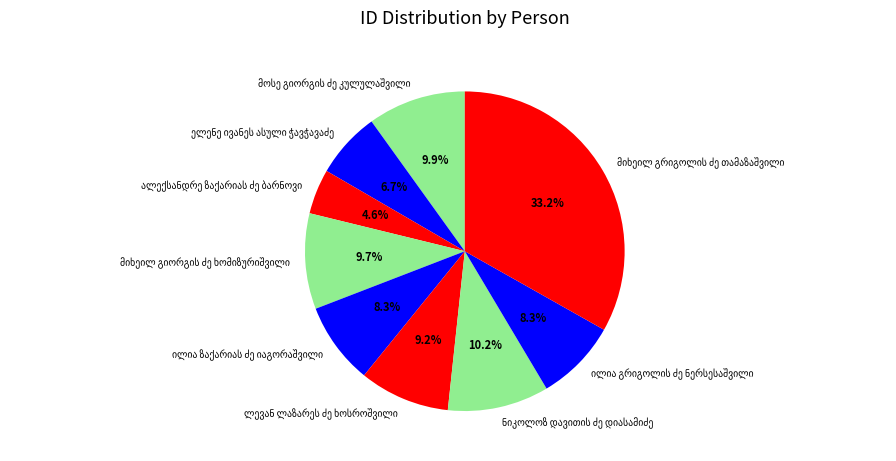

Is there a majority slice in this chart?

No